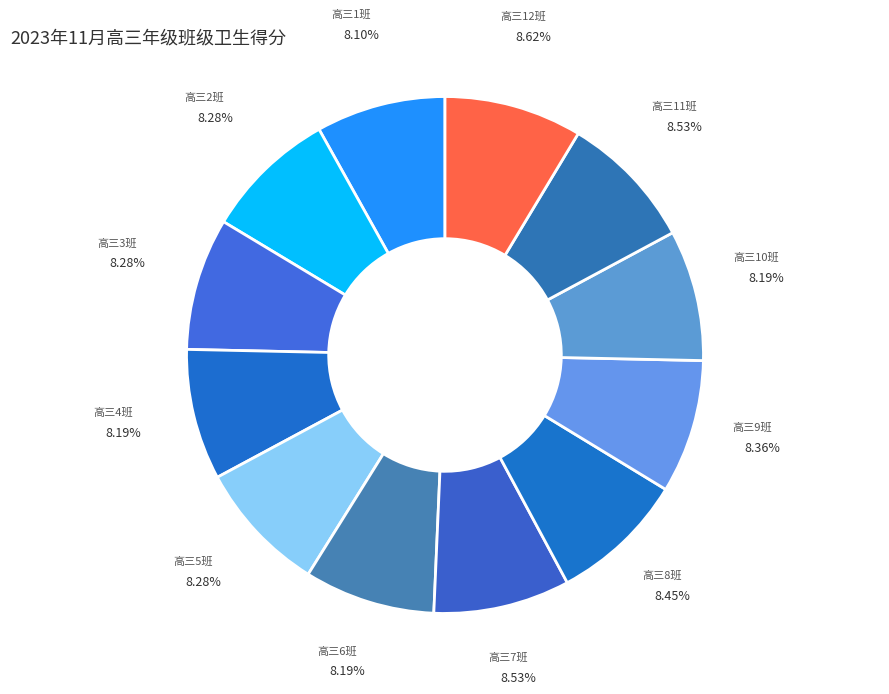

The 高三11班 slice represents 9% of the pie. True or false?

True